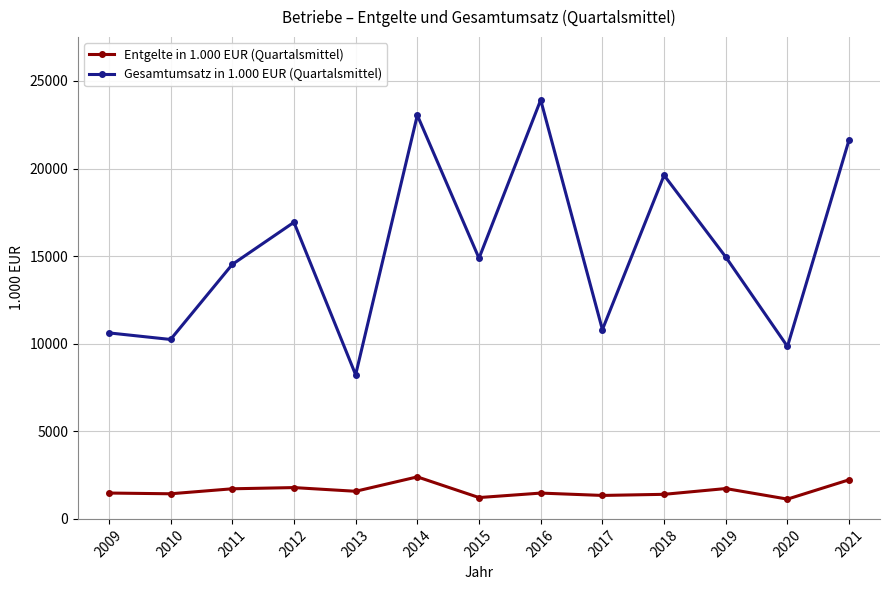

Which series has the largest total across all categories?

Gesamtumsatz in 1.000 EUR (Quartalsmittel)